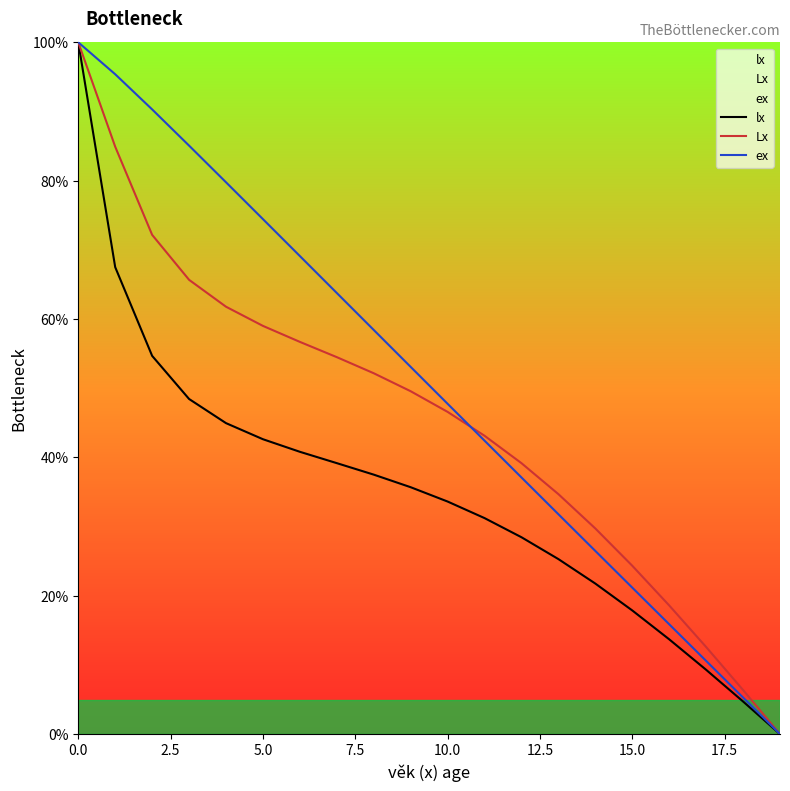

Is it true that ex equals 22.9 at 16?

False